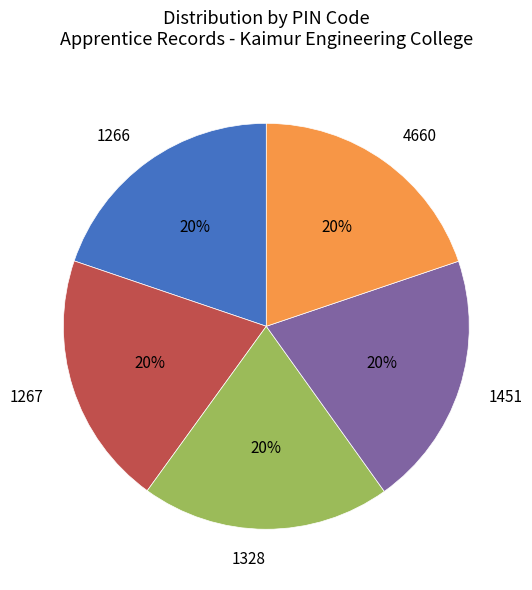

Does 1328 account for over 50% of the chart?

No